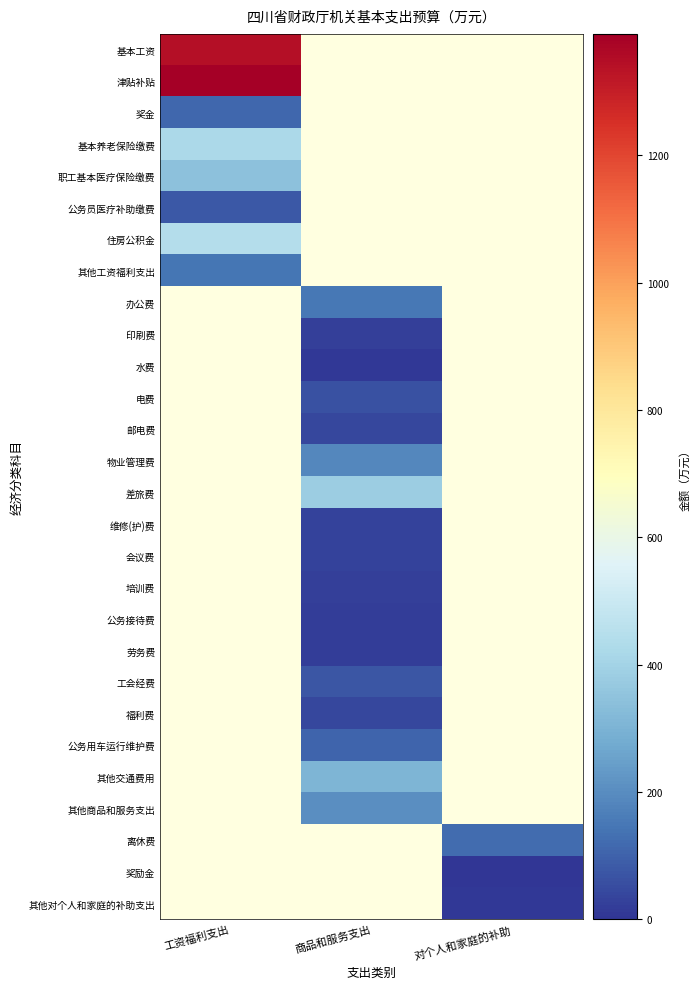

Between 对个人和家庭的补助 and 商品和服务支出, which is larger?

商品和服务支出